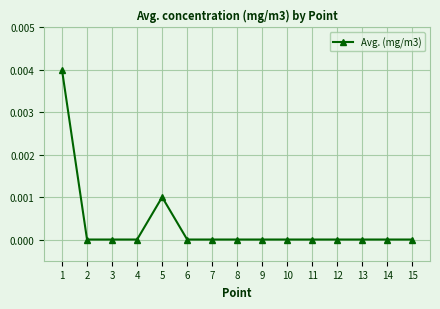

True or false: the data has more than 0 interior local peaks.

True